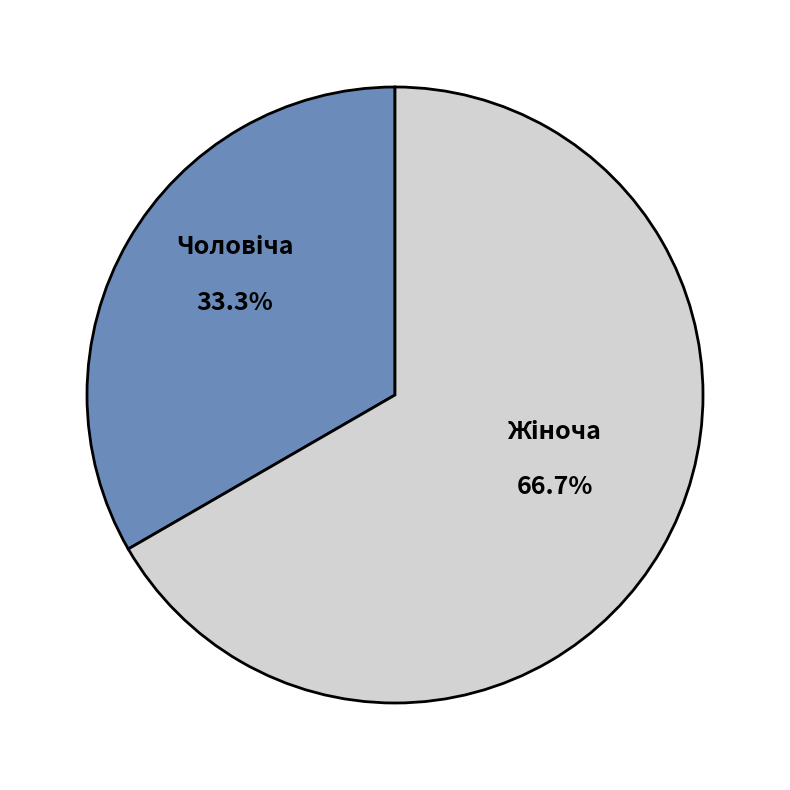

Is there a majority slice in this chart?

Yes